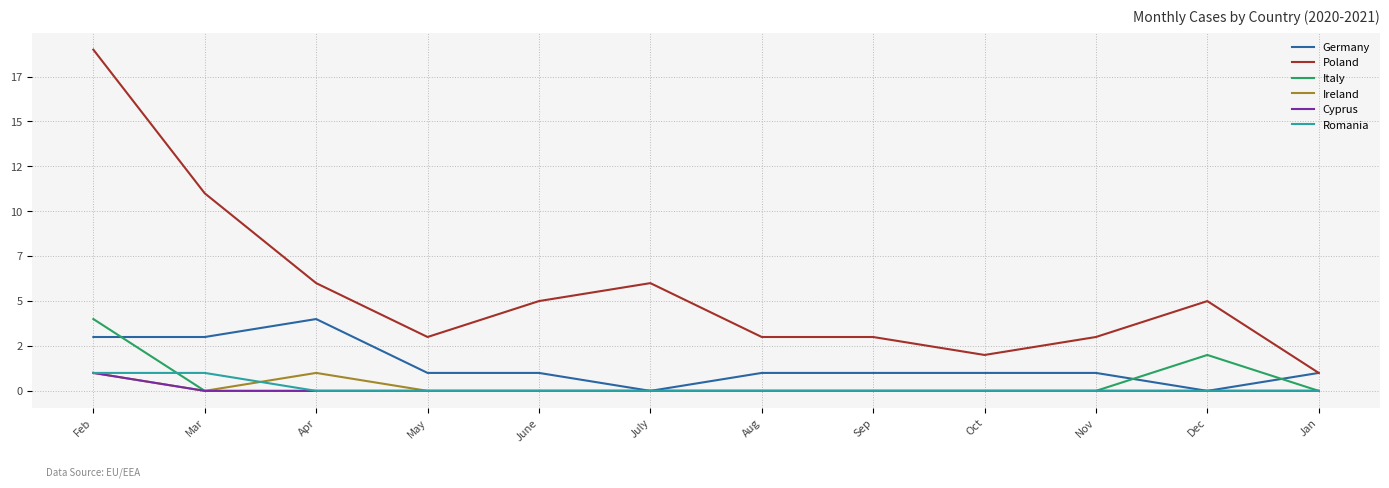

Is this an area chart (filled region under the line)?

No